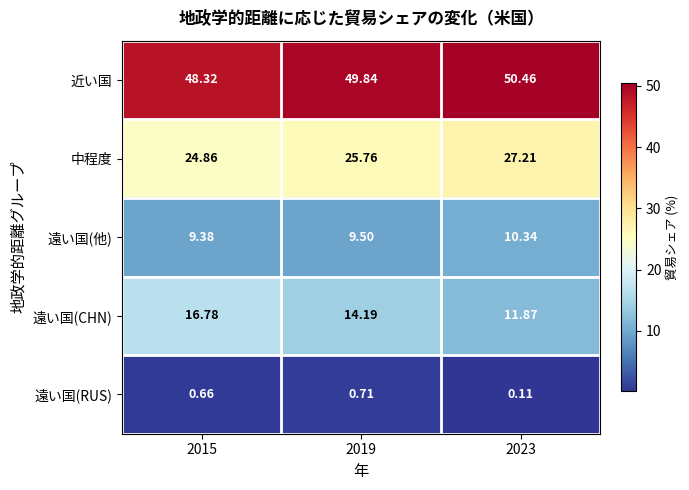

Which series has the largest total across all categories?

近い国